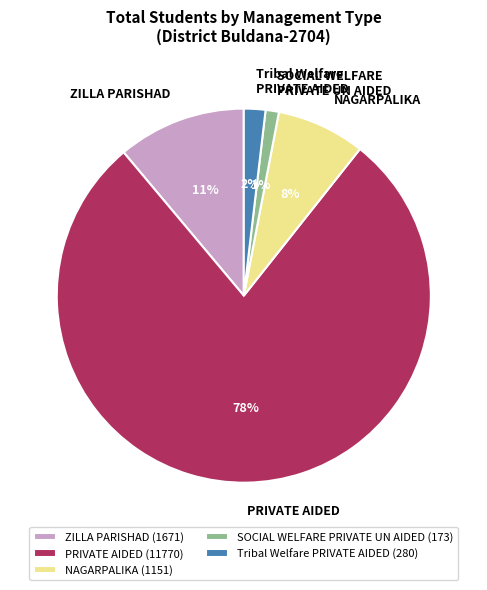

Is the sum of NAGARPALIKA and SOCIAL WELFARE PRIVATE UN AIDED greater than half?

No